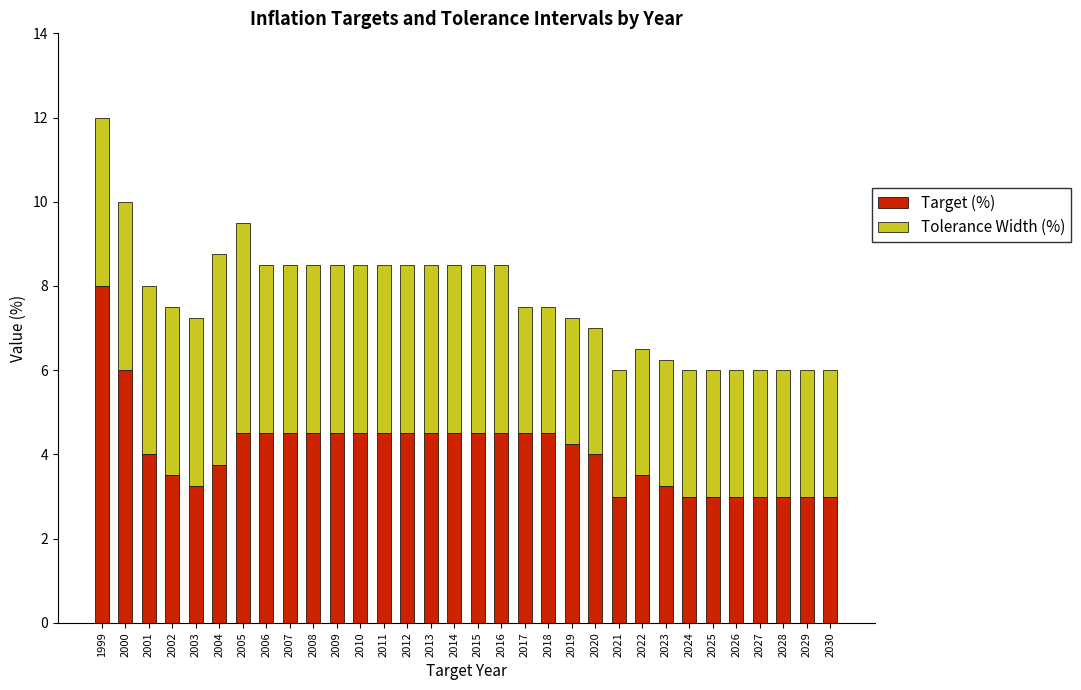

What is the difference between the maximum and minimum values in the Target (%) series?

5.0